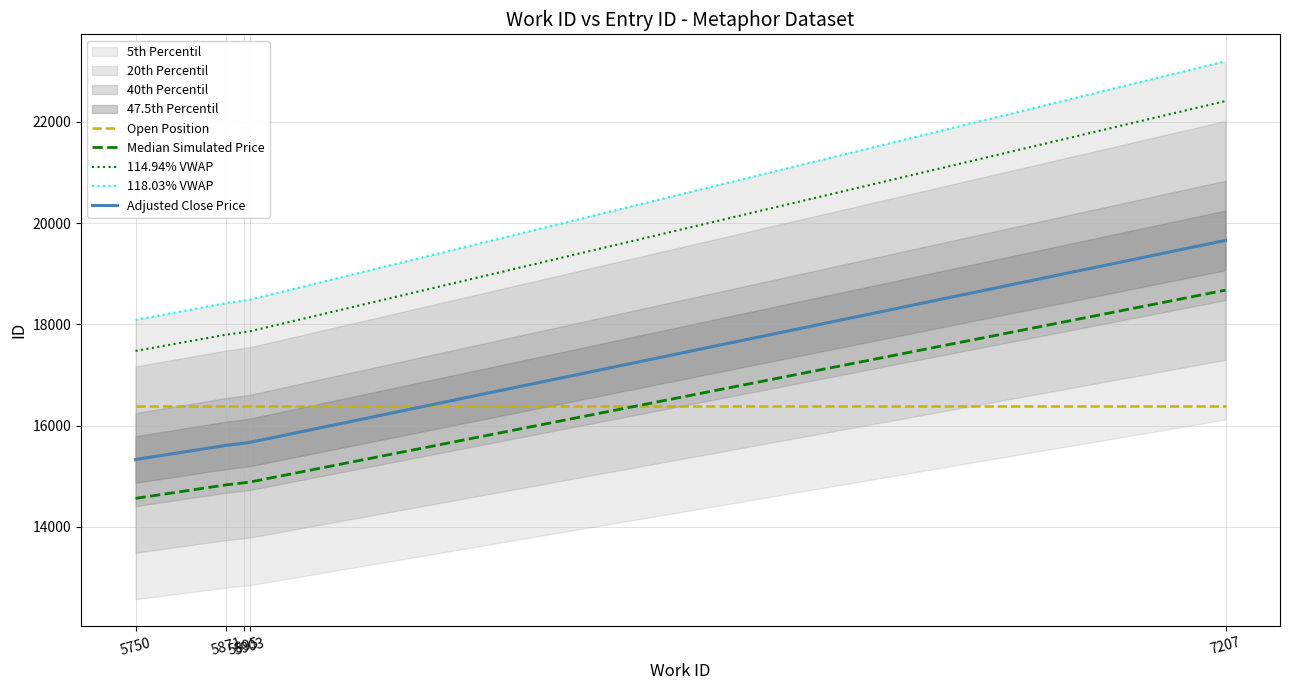

Does the chart have visible grid lines?

Yes